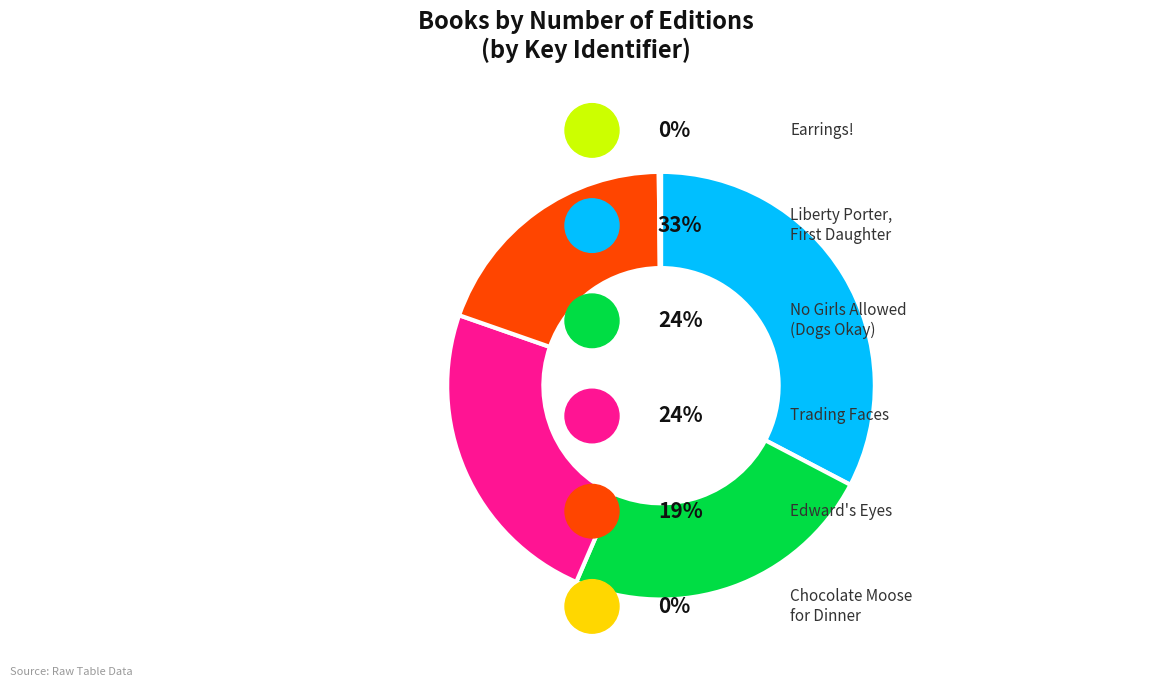

Is there a majority slice in this chart?

No